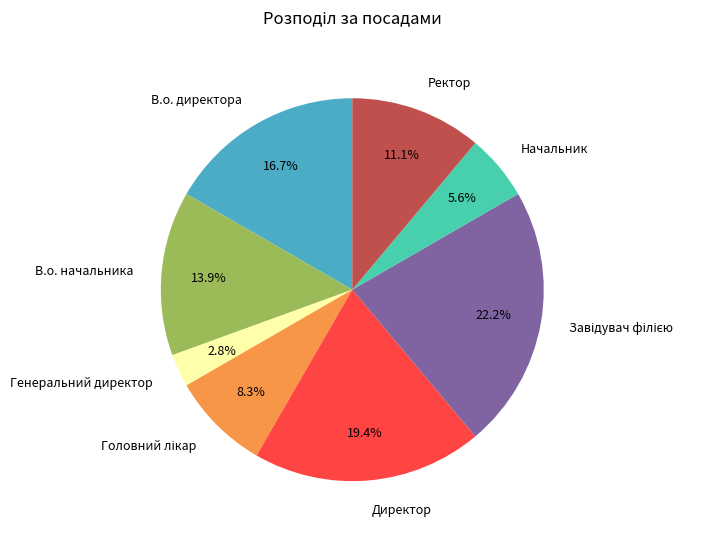

To the nearest percent, what is the average slice percentage?

12%